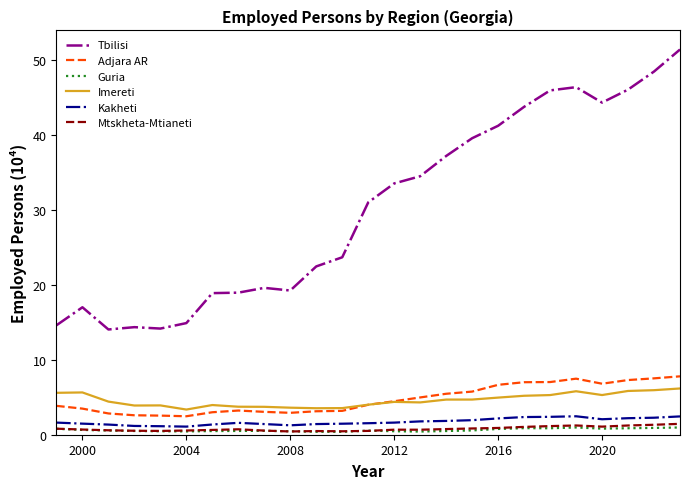

True or false: Kakheti and Imereti cross at least once.

False